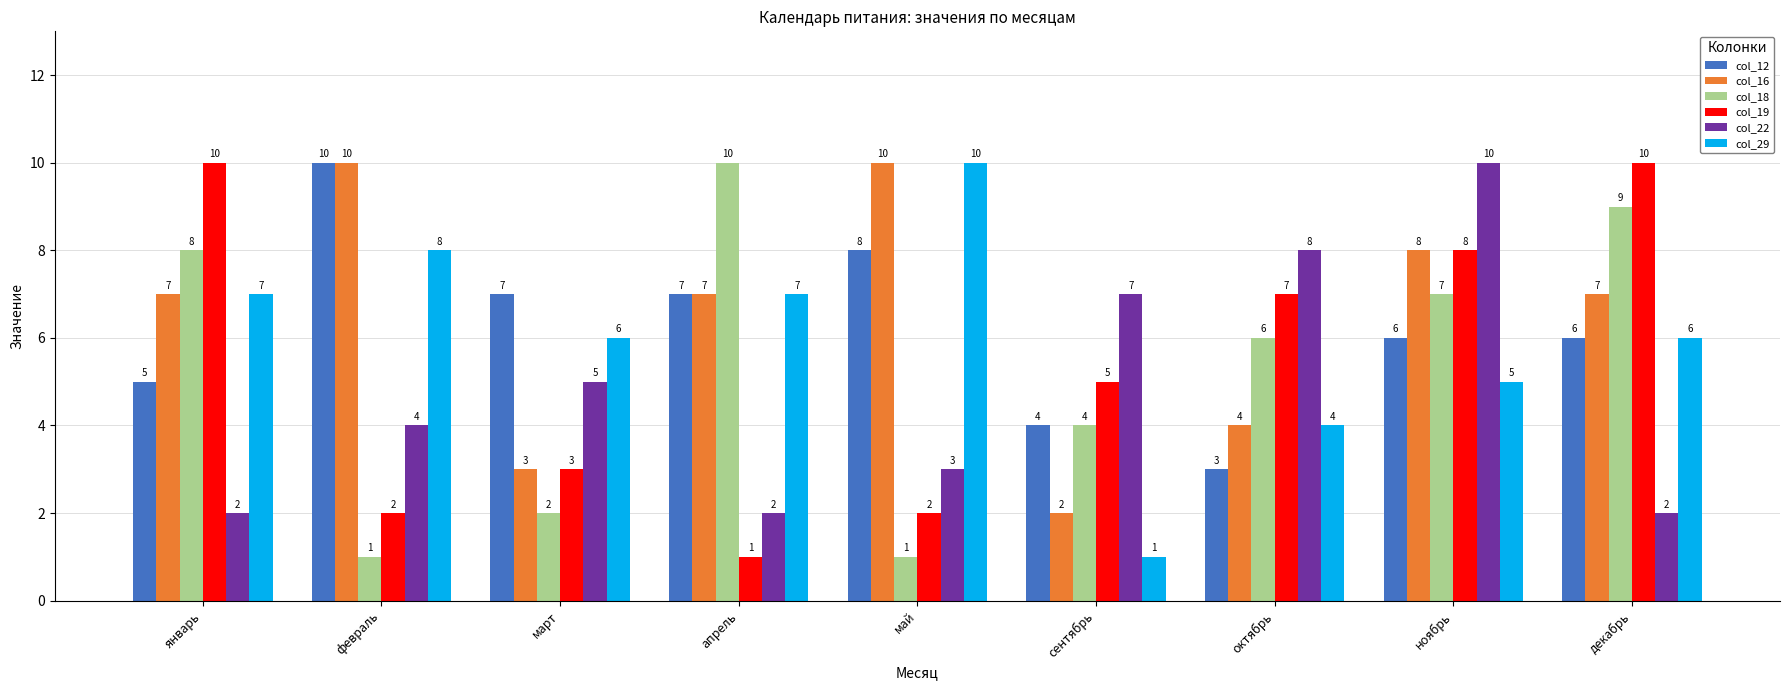

What is the difference between the maximum and minimum values in the col_18 series?

9